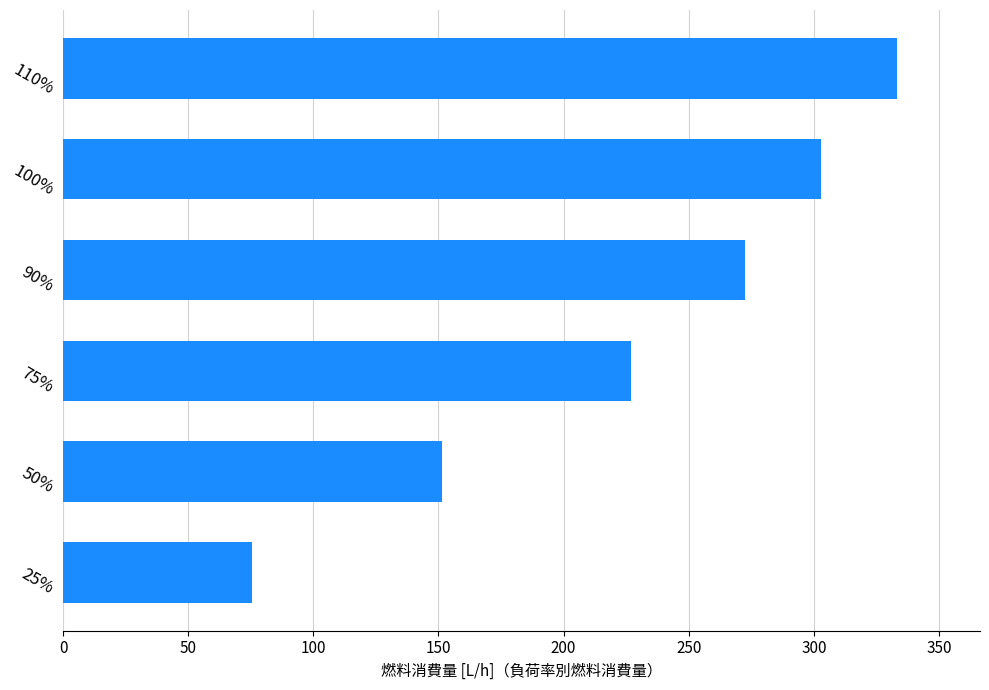

What is the maximum value shown in the chart?

333.1